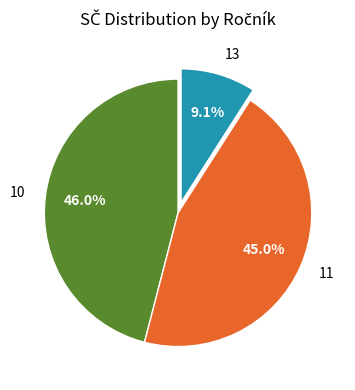

Count the number of slices in the pie.

3